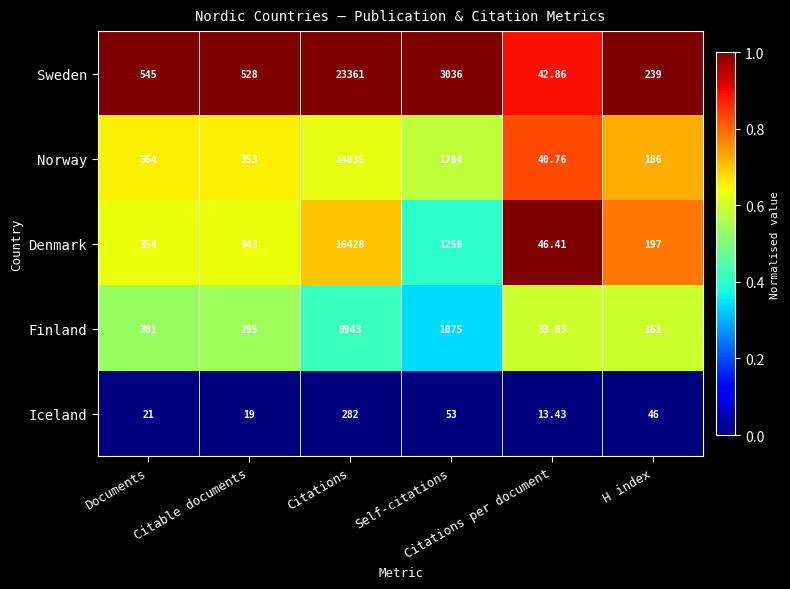

Which series has the largest range (max minus min)?

Sweden